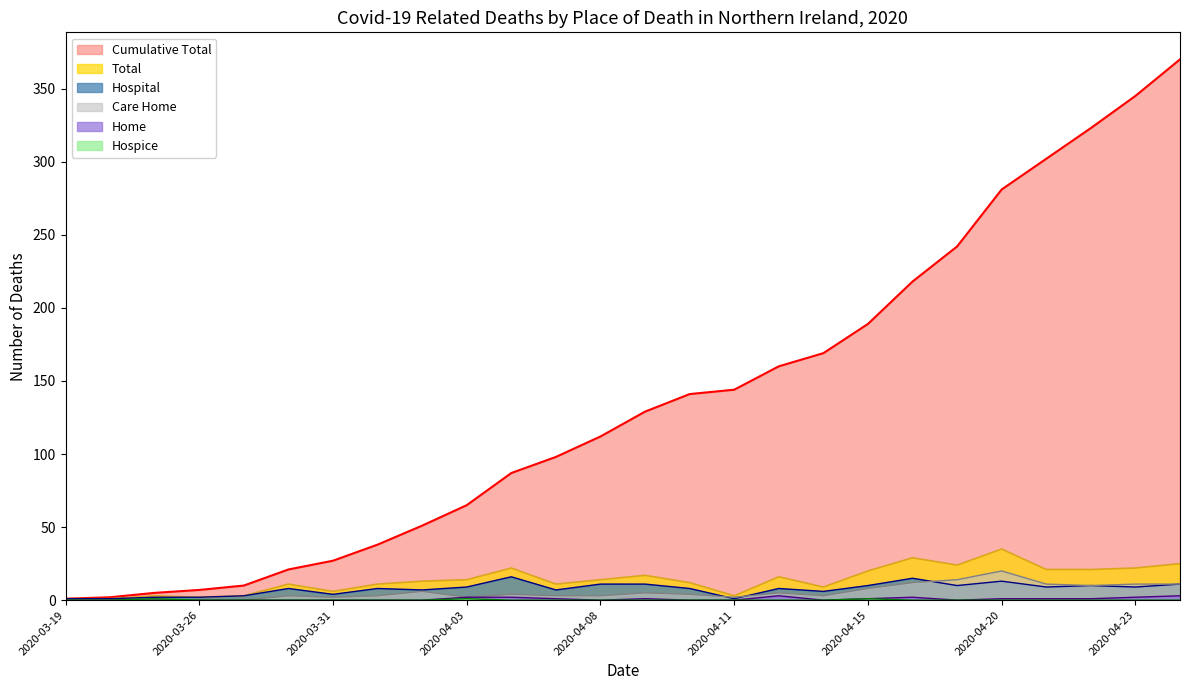

How many Home values are between 0 and 1?

20